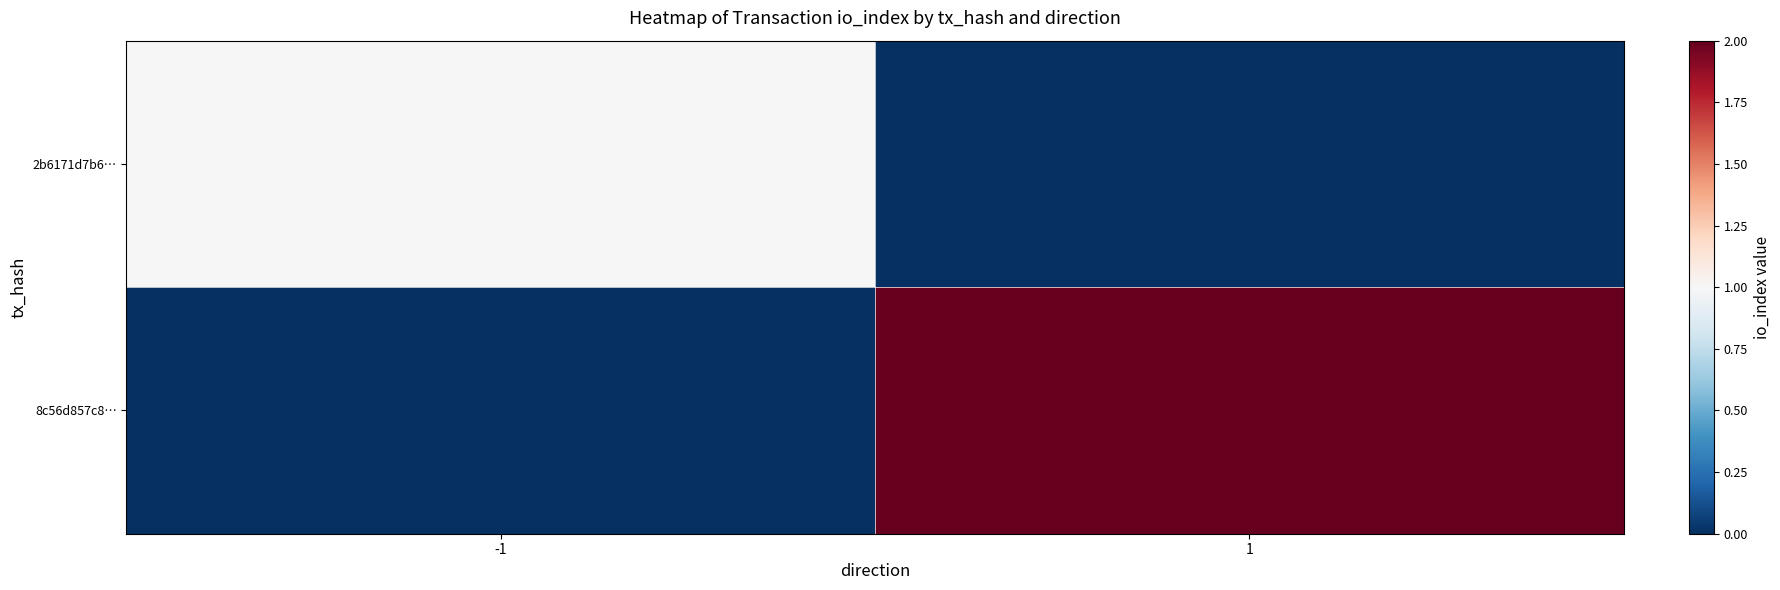

Reading left to right, list all the values displayed in this chart.

2b6171d7b6…: -1=1	1=0
8c56d857c8…: -1=0	1=2